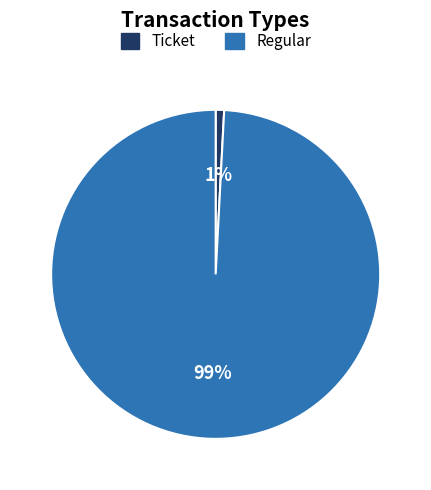

Which has a higher value, Ticket or Regular?

Regular